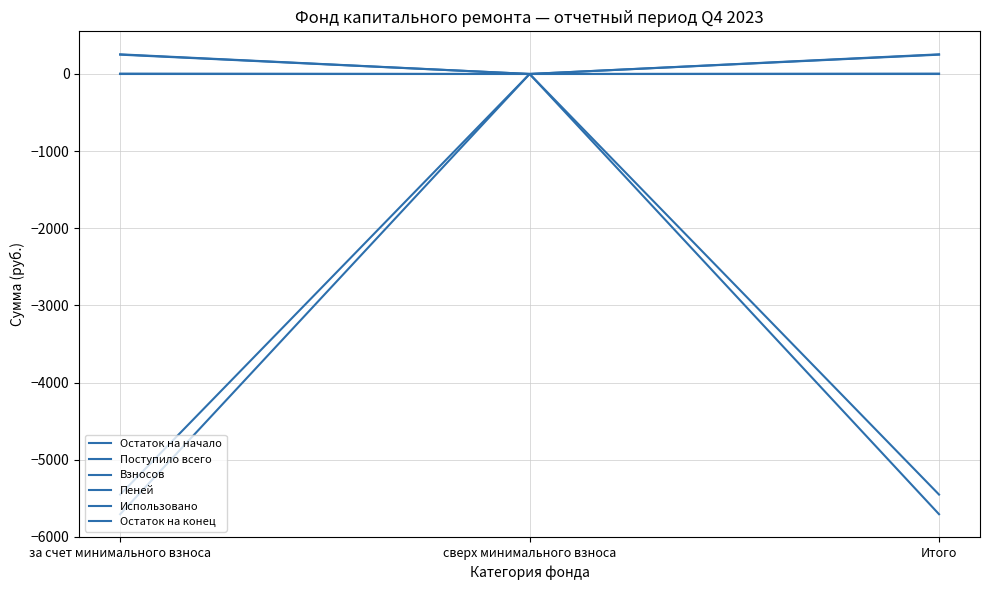

The value of Остаток на конец at Итого is -1198.0. True or false?

False